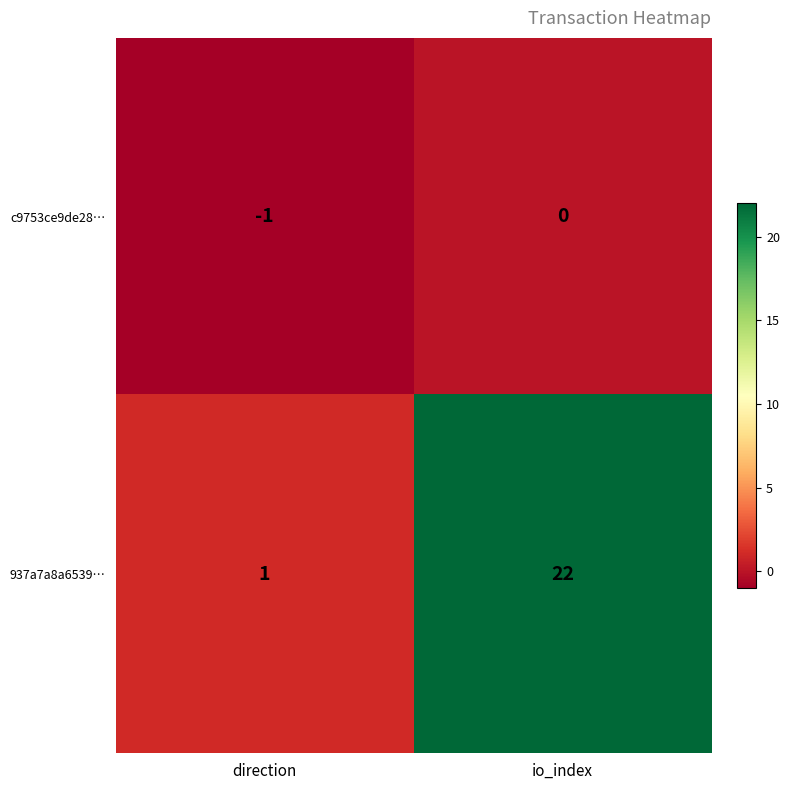

What is the sum of the 937a7a8a6539… values at direction and io_index?

23